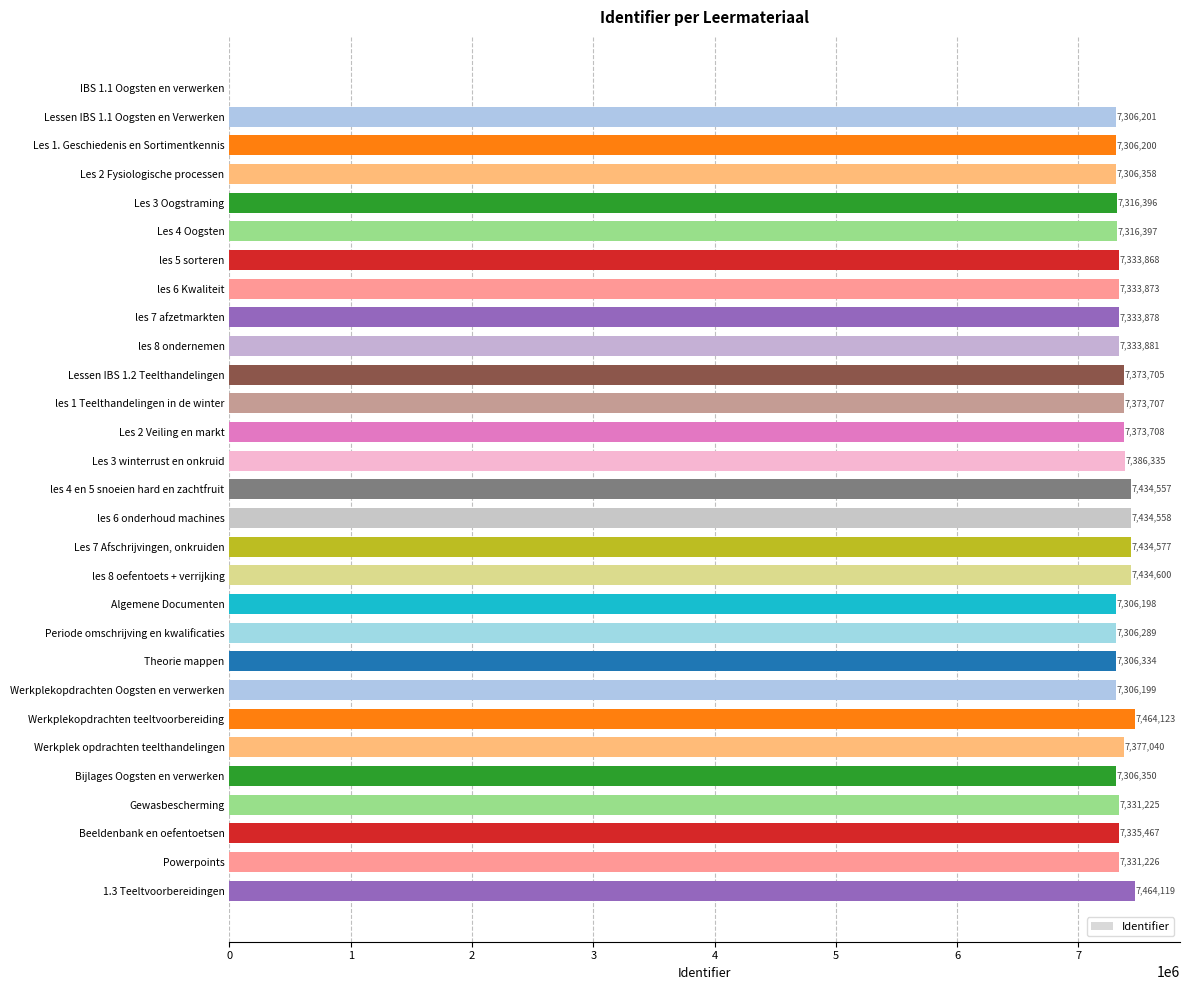

Is it true that the value at Les 2 Fysiologische processen is 10775762?

False